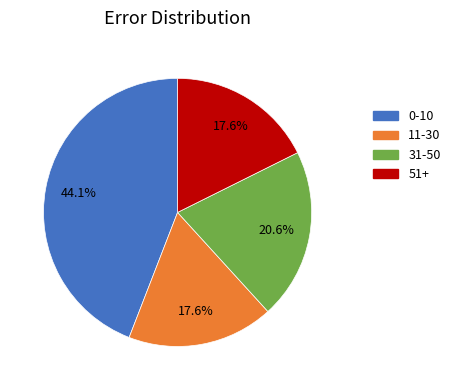

What is the largest slice in the pie chart?

0-10